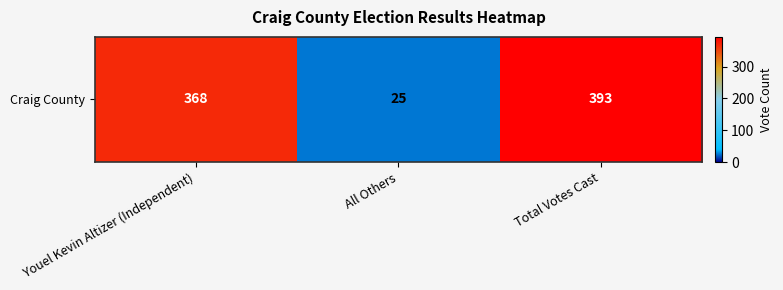

The value at Youel Kevin Altizer (Independent) is 91. True or false?

False